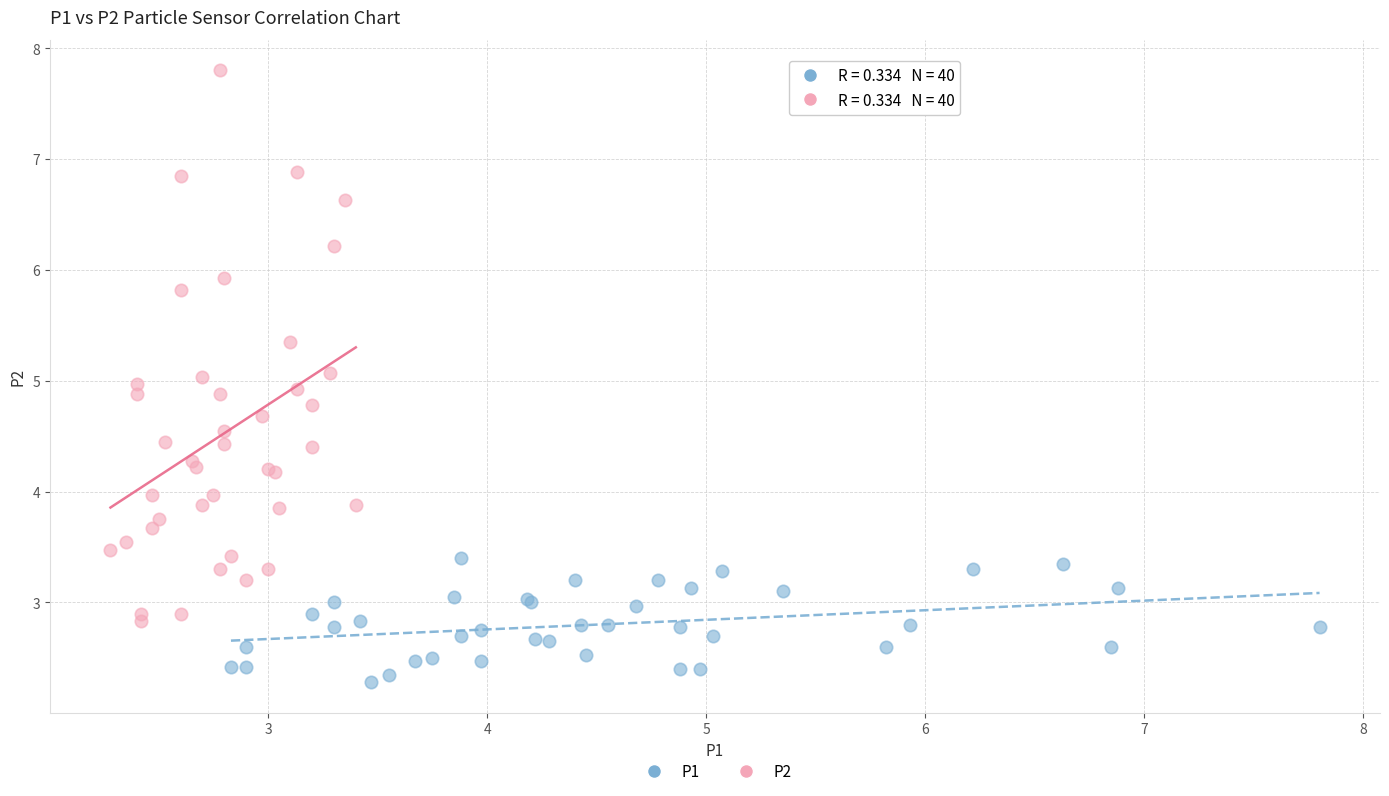

Which series has the widest spread of Y values?

P2